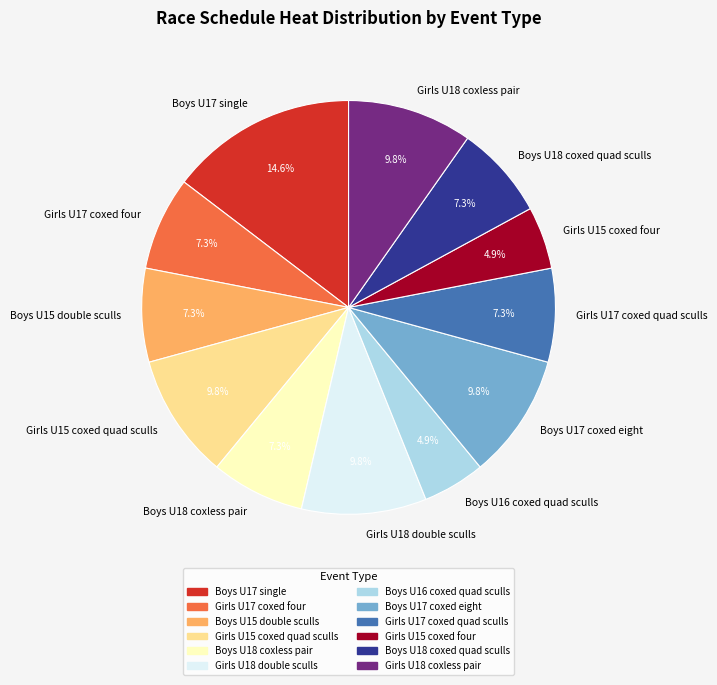

To the nearest percent, what is the average slice percentage?

8%